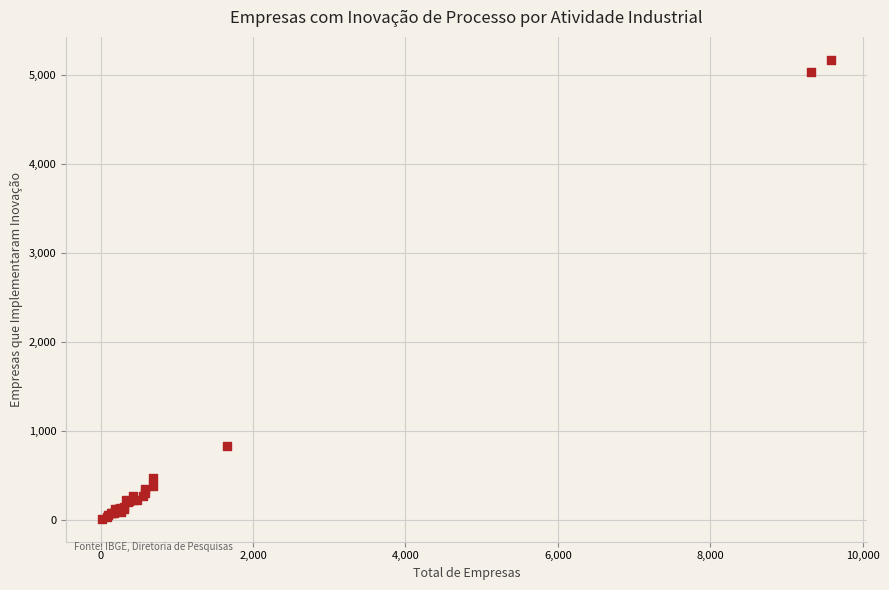

What Y value in the scatter plot is closest to 2590?

831.4